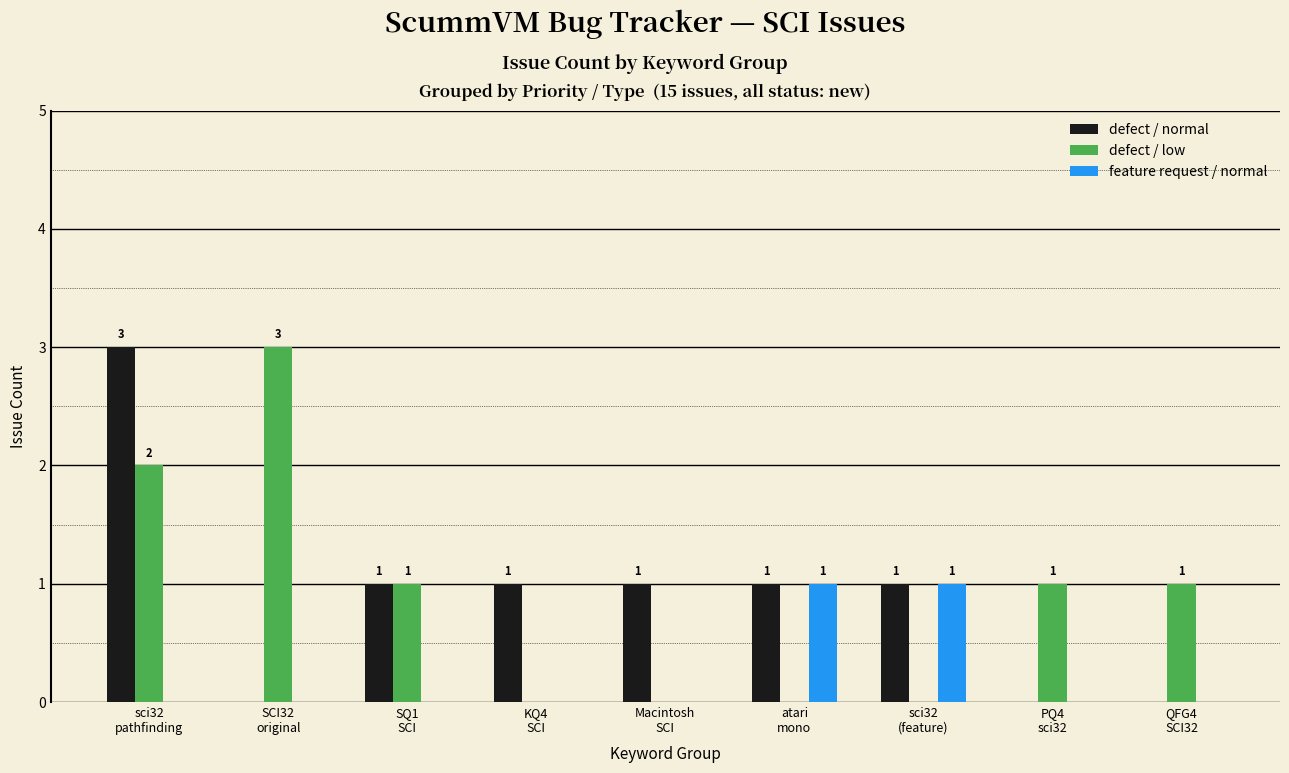

What is the sum of all defect / low values?

8